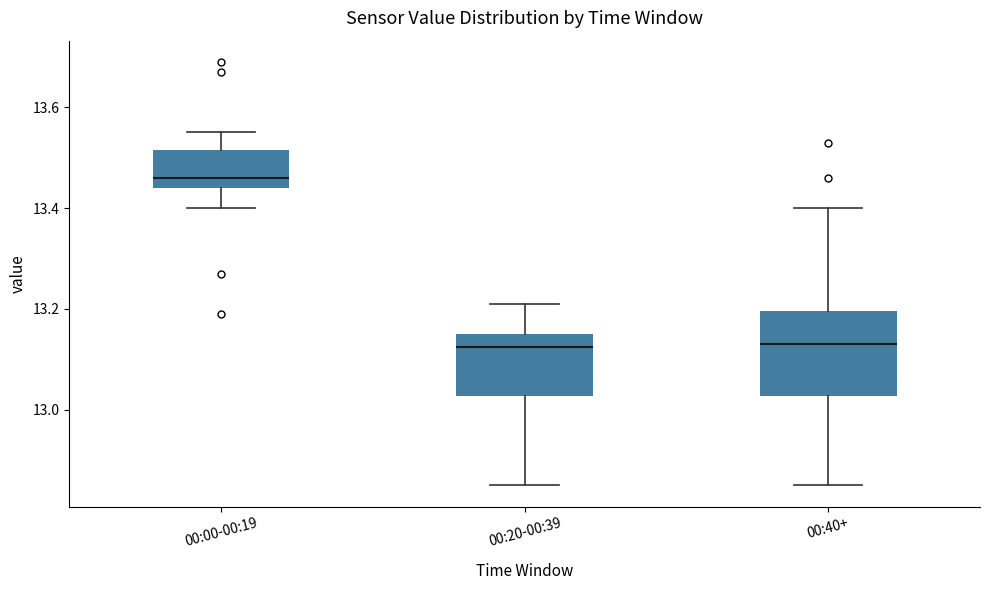

Reading left to right, transcribe this box plot: for each box, give where its median line is, the range the box spans, and where its two whiskers end, as read against the y-axis. The values are not printed on the chart, so give them approximately, as read against the axis.

00:00-00:19: median 13.46, box 13.44 to 13.52, whiskers 13.40 to 13.56
00:20-00:39: median 13.12, box 13.02 to 13.16, whiskers 12.86 to 13.22
00:40+: median 13.14, box 13.02 to 13.20, whiskers 12.86 to 13.40